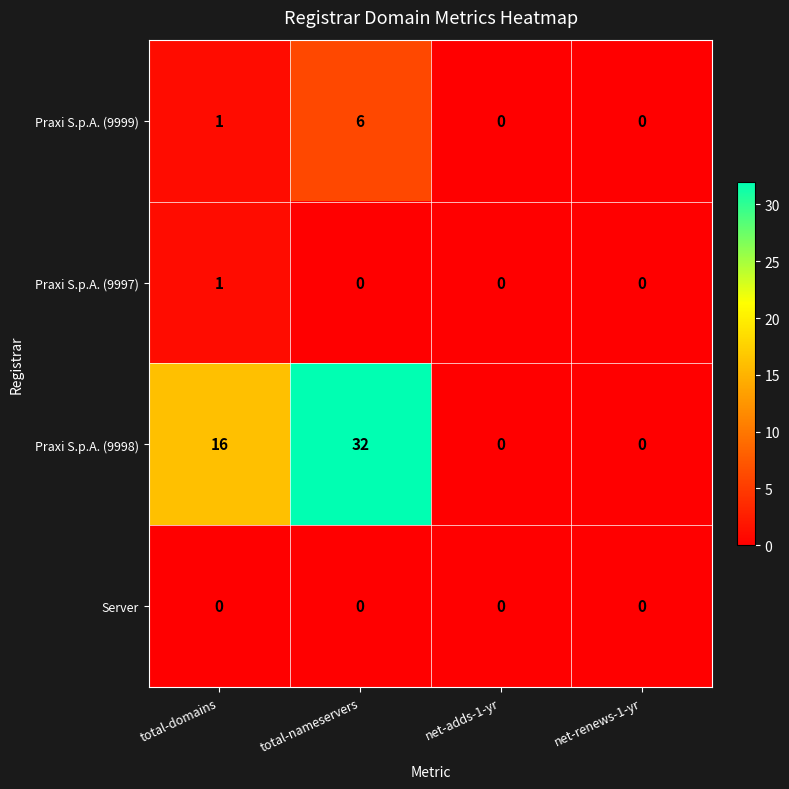

Rank the series by their maximum value, from lowest to highest.

Server, Praxi S.p.A. (9997), Praxi S.p.A. (9999), Praxi S.p.A. (9998)